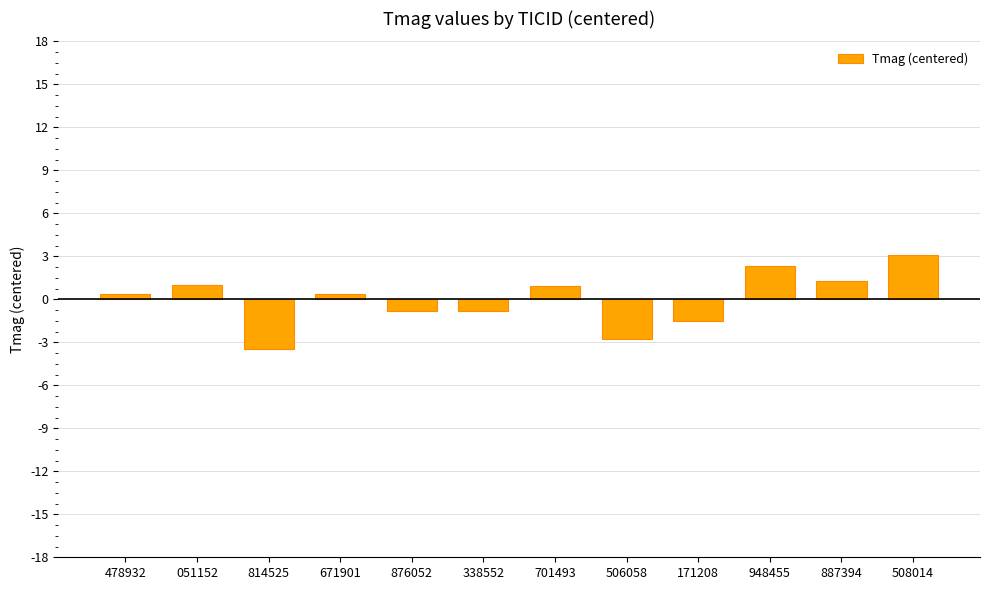

What is the sum of the values at 508014 and 171208?

1.6